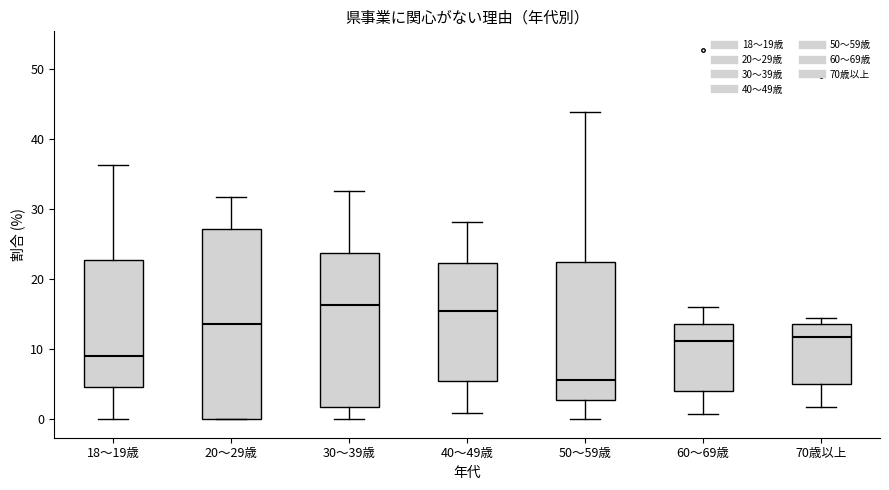

Where is the lower edge of the box for 30～39歳 on the y-axis? The values are not printed on the chart, so give them approximately, as read against the axis.

2